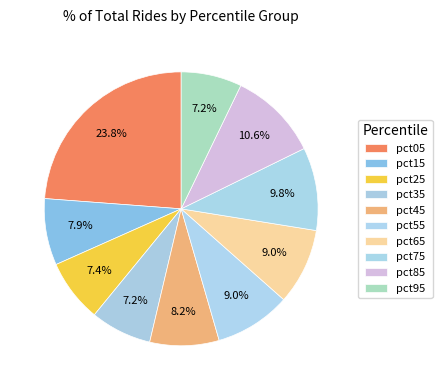

To the nearest percent, what is the difference between the largest and smallest slice percentages?

17%